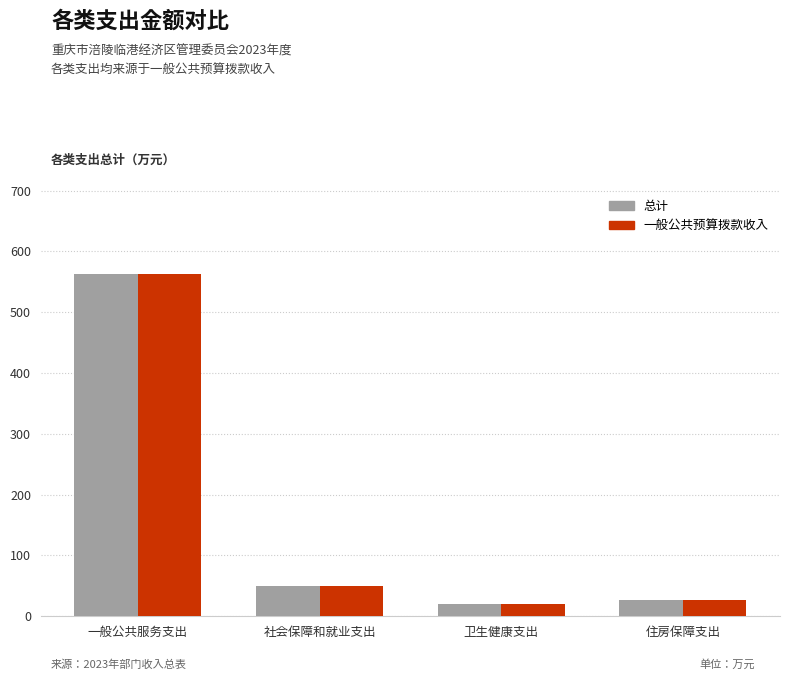

What is the value of the 一般公共预算拨款收入 bar at the 4th from the left?

27.6